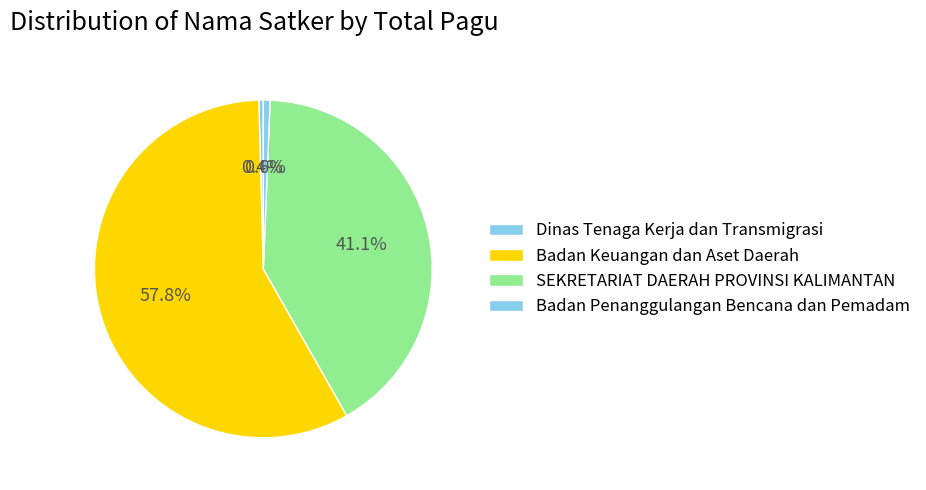

Is the sum of Badan Keuangan dan Aset Daerah and SEKRETARIAT DAERAH PROVINSI KALIMANTAN greater than half?

Yes